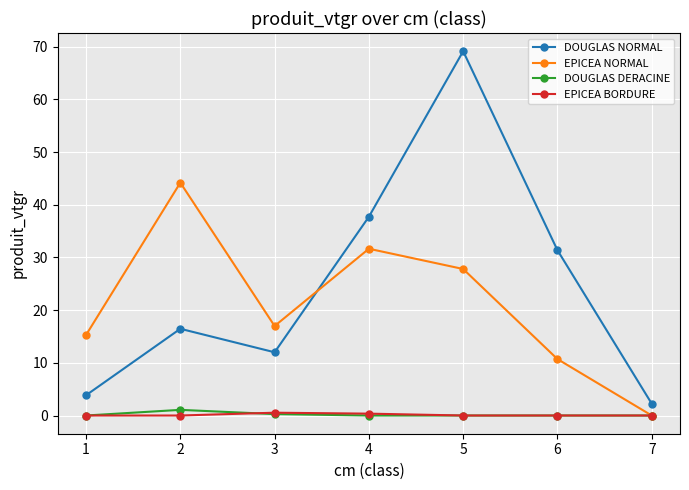

At which category is the sum across all series the highest?

5